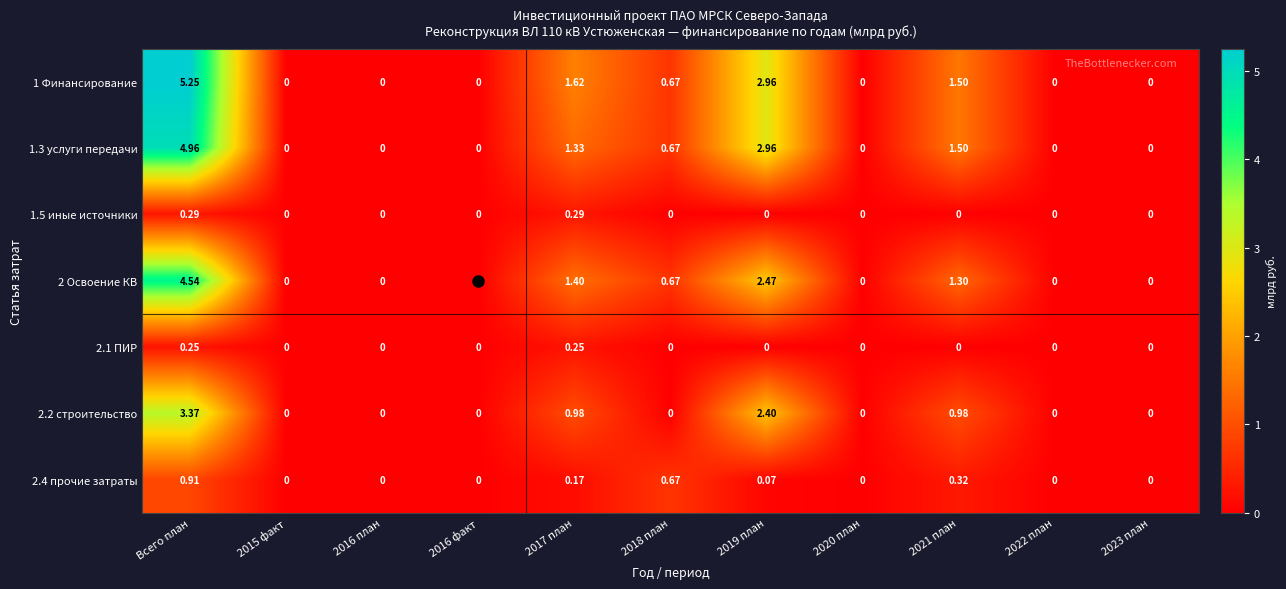

How many categories are shown in the chart?

11